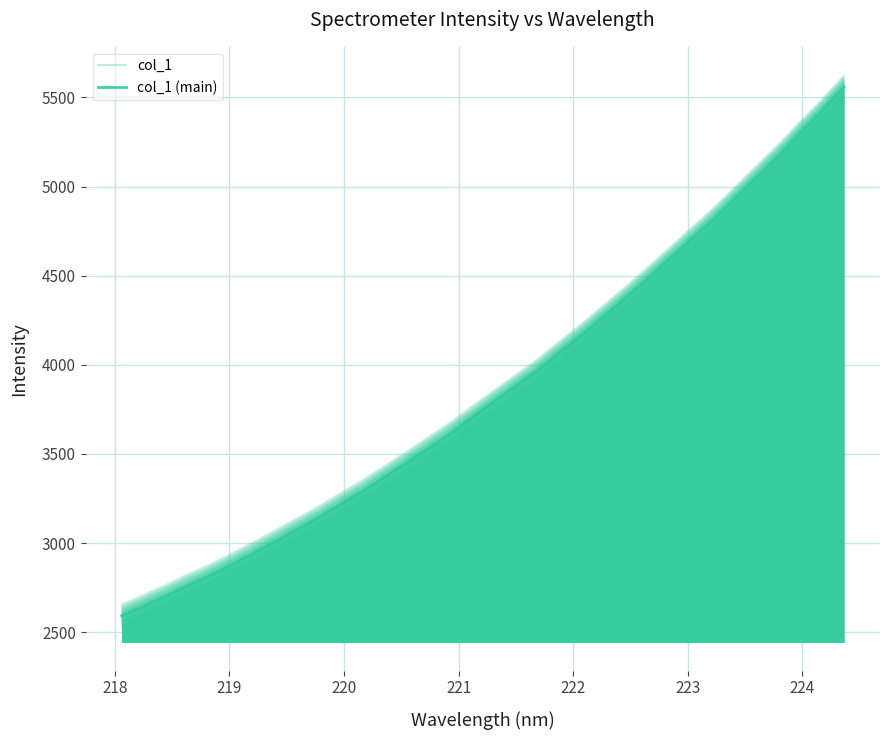

How many data points in col_1 (main) are above 3792?

17